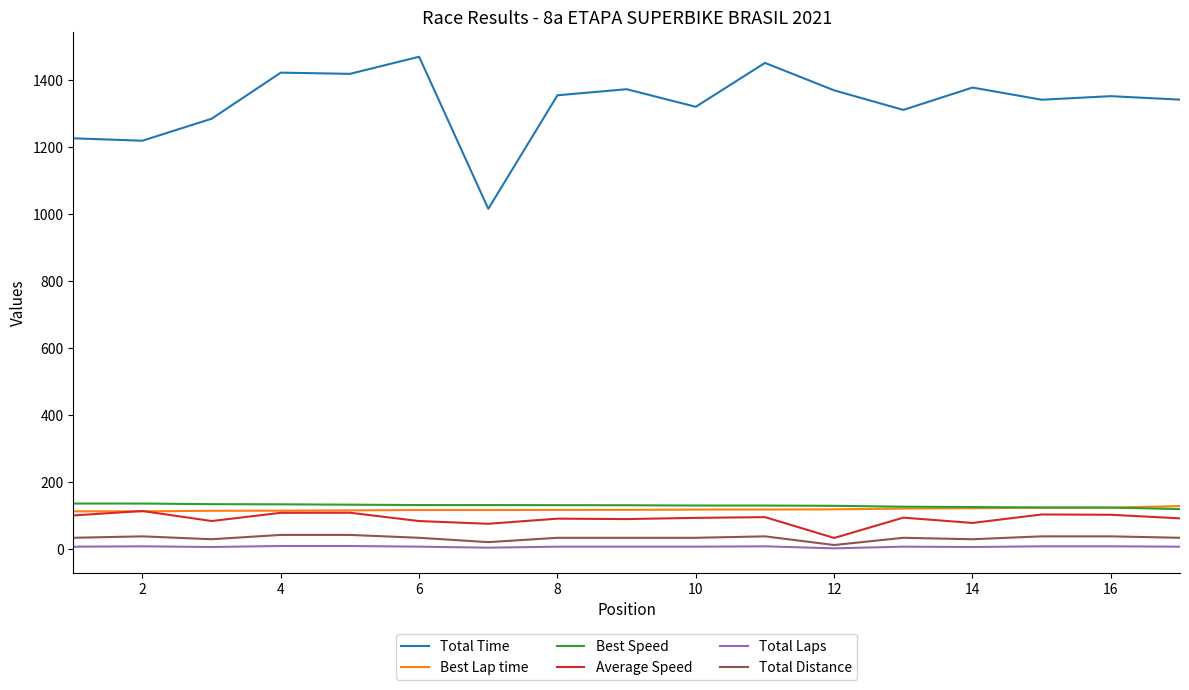

Count the number of categories in the chart.

17